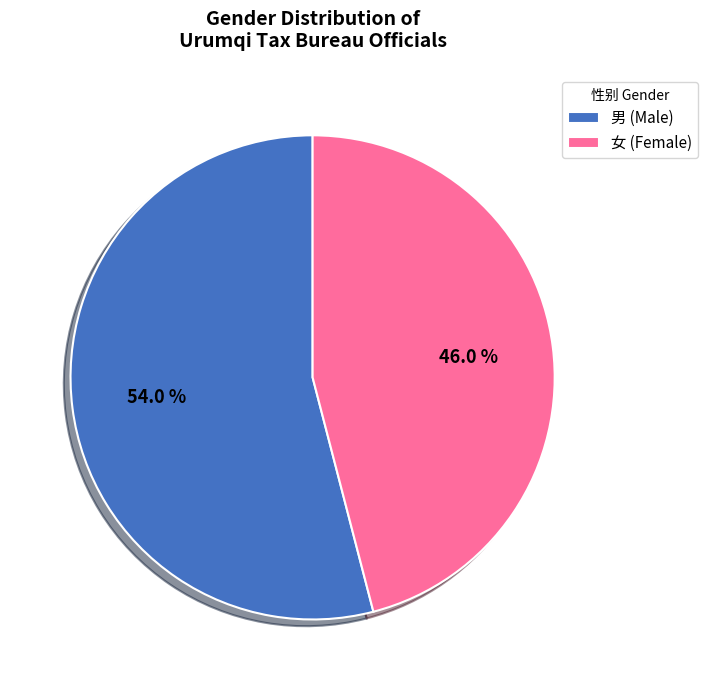

To the nearest percent, what percentage of the pie is 男?

54%